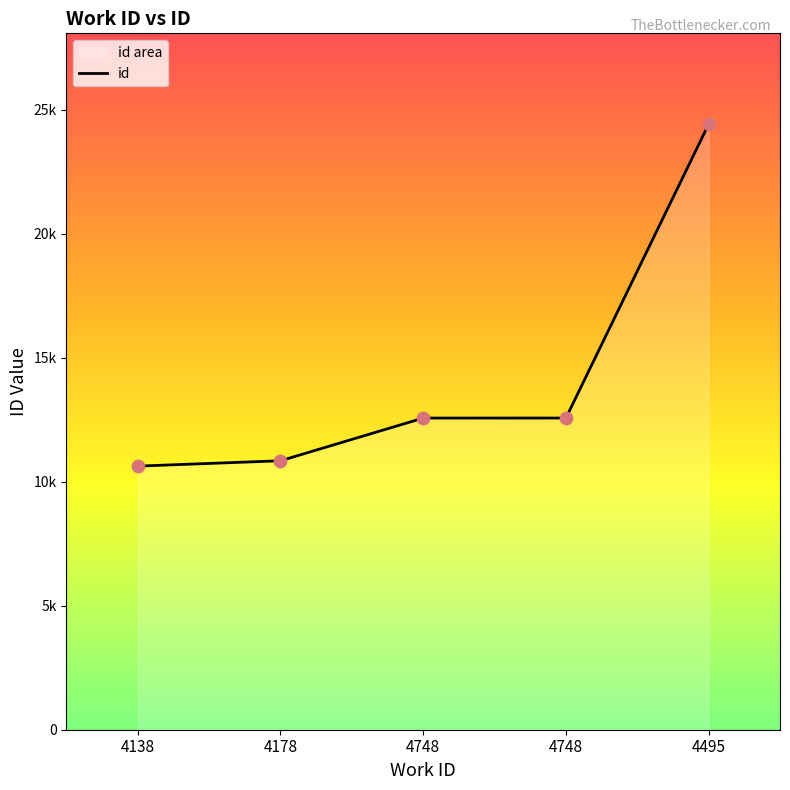

What is the ratio of the value at 4748 to the value at 4178?

1.2